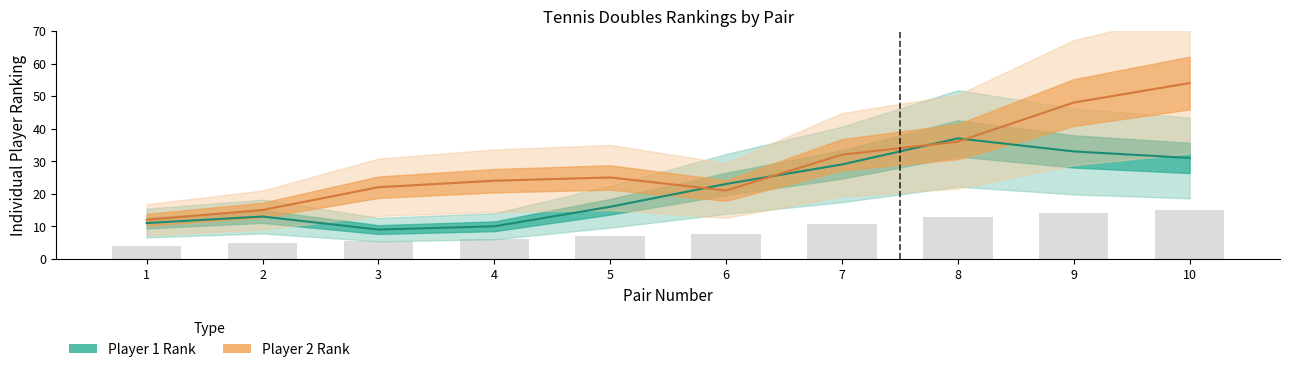

Is the value of Player 2 Rank at 10 greater than the value of Player 1 Rank at 9?

Yes